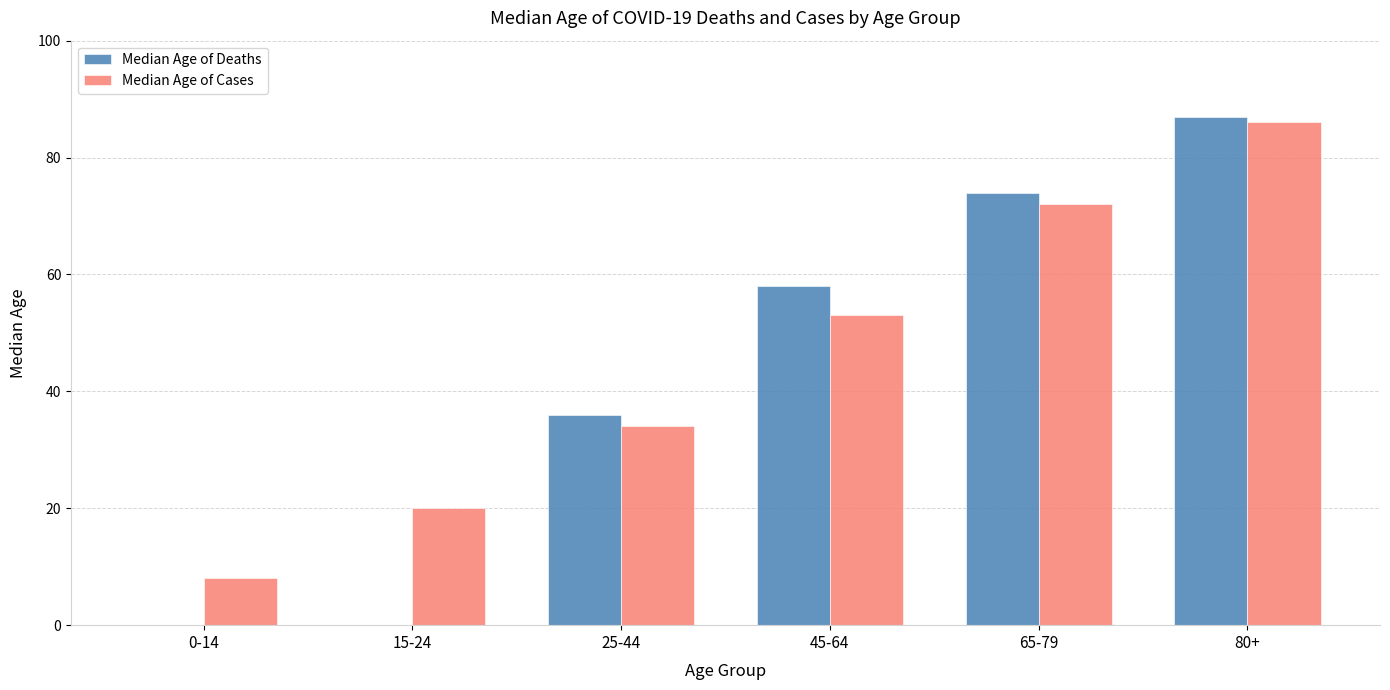

What is the sum of all Median Age of Deaths values?

255